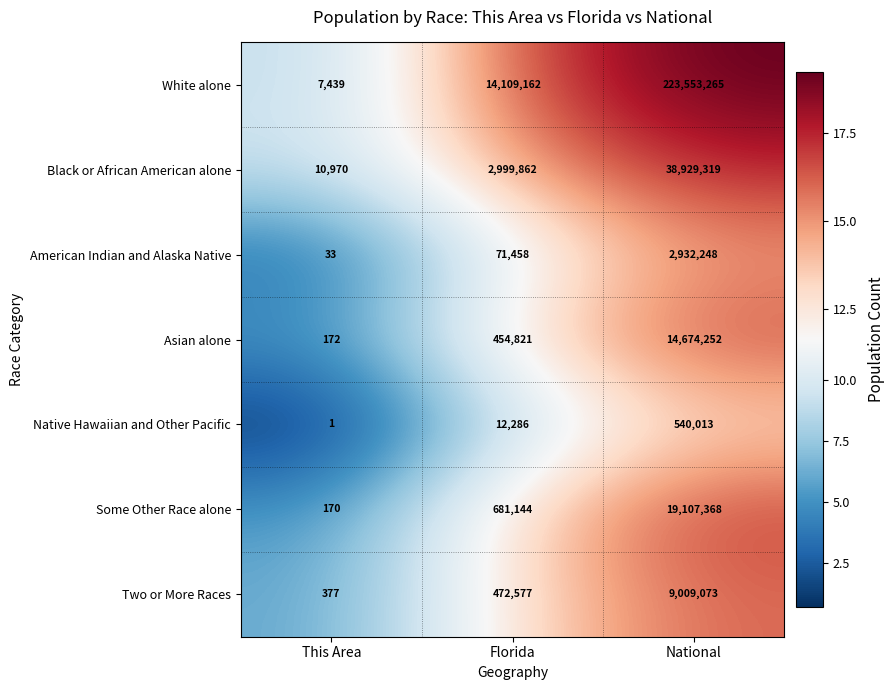

Where is Black or African American alone nearest to the value 19470144?

Florida